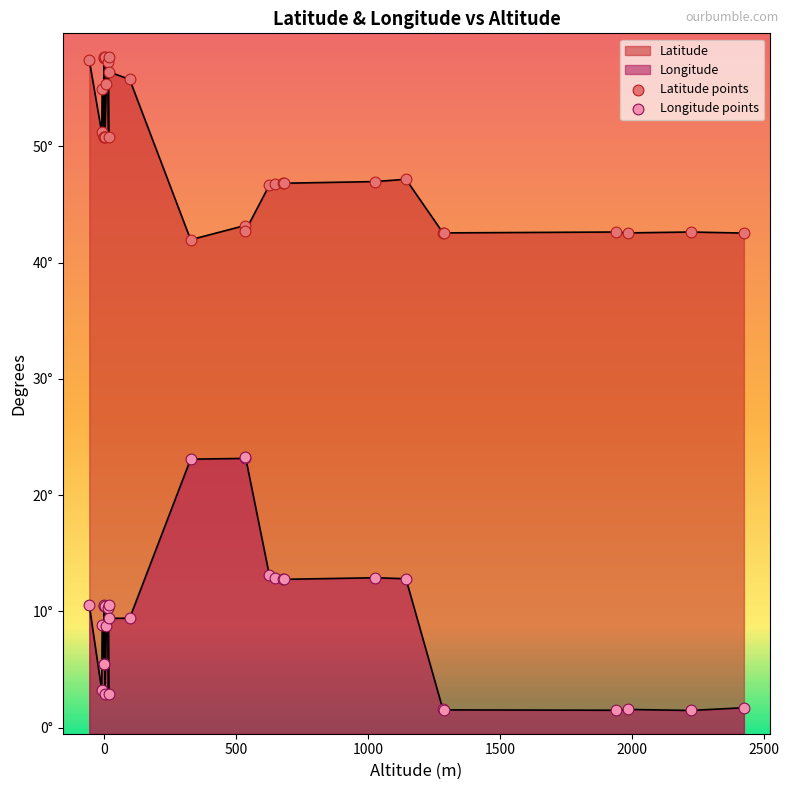

Which series has the widest spread of Y values?

Longitude points